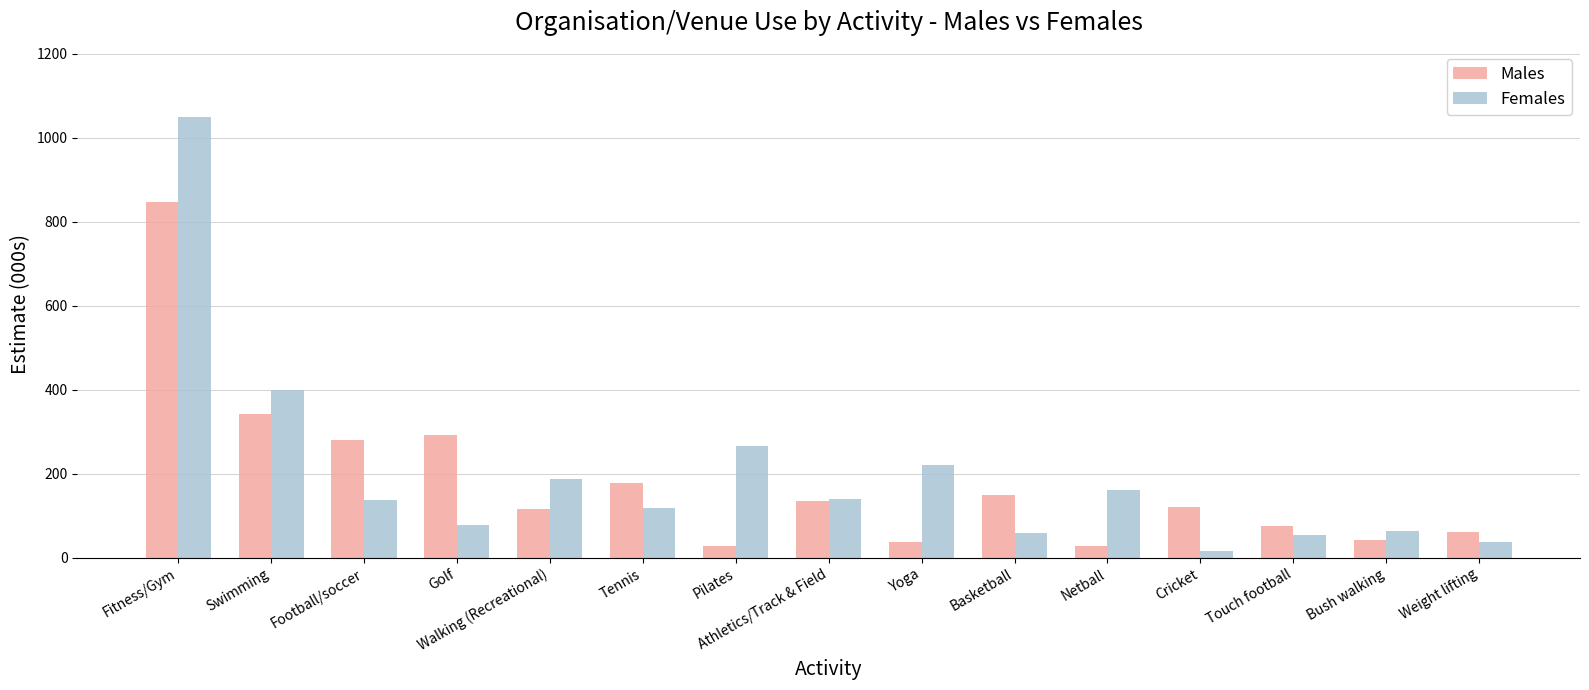

How many data points in Males are above 121?

8